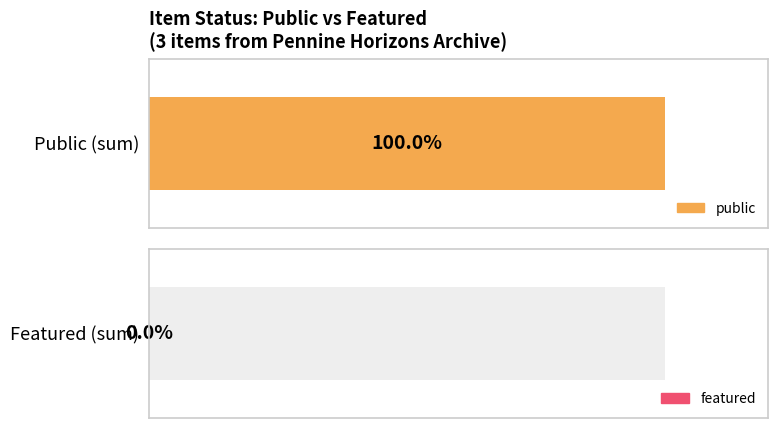

Is it true that featured equals 0 at 13243?

True